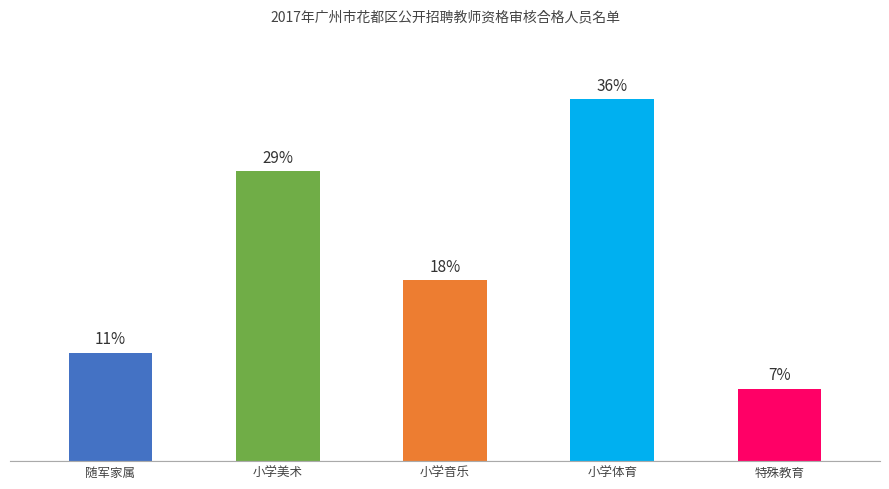

Are the bars horizontal?

No